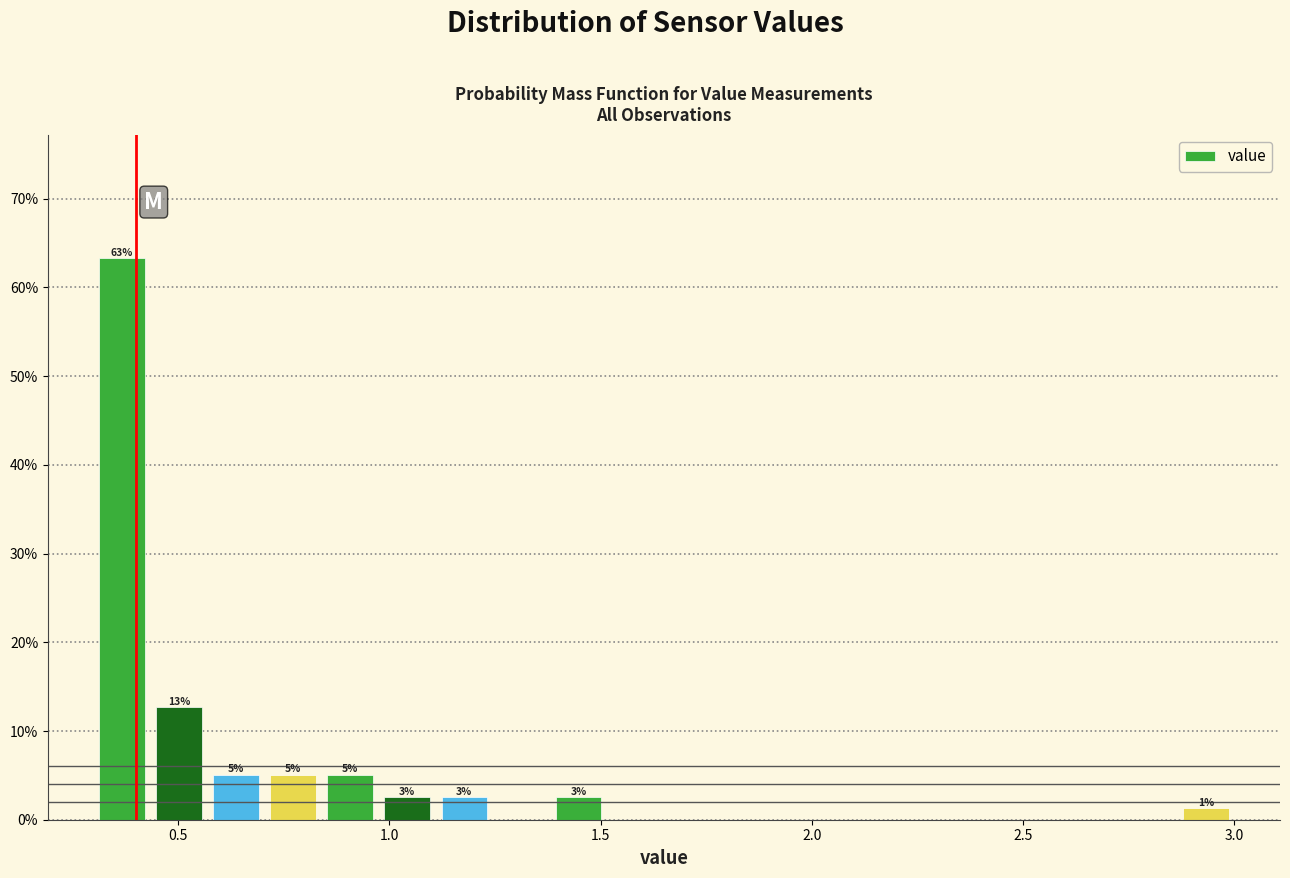

Around what value on the x-axis is the tallest bar? Give the approximate position of its centre, as read against the axis.

0.35